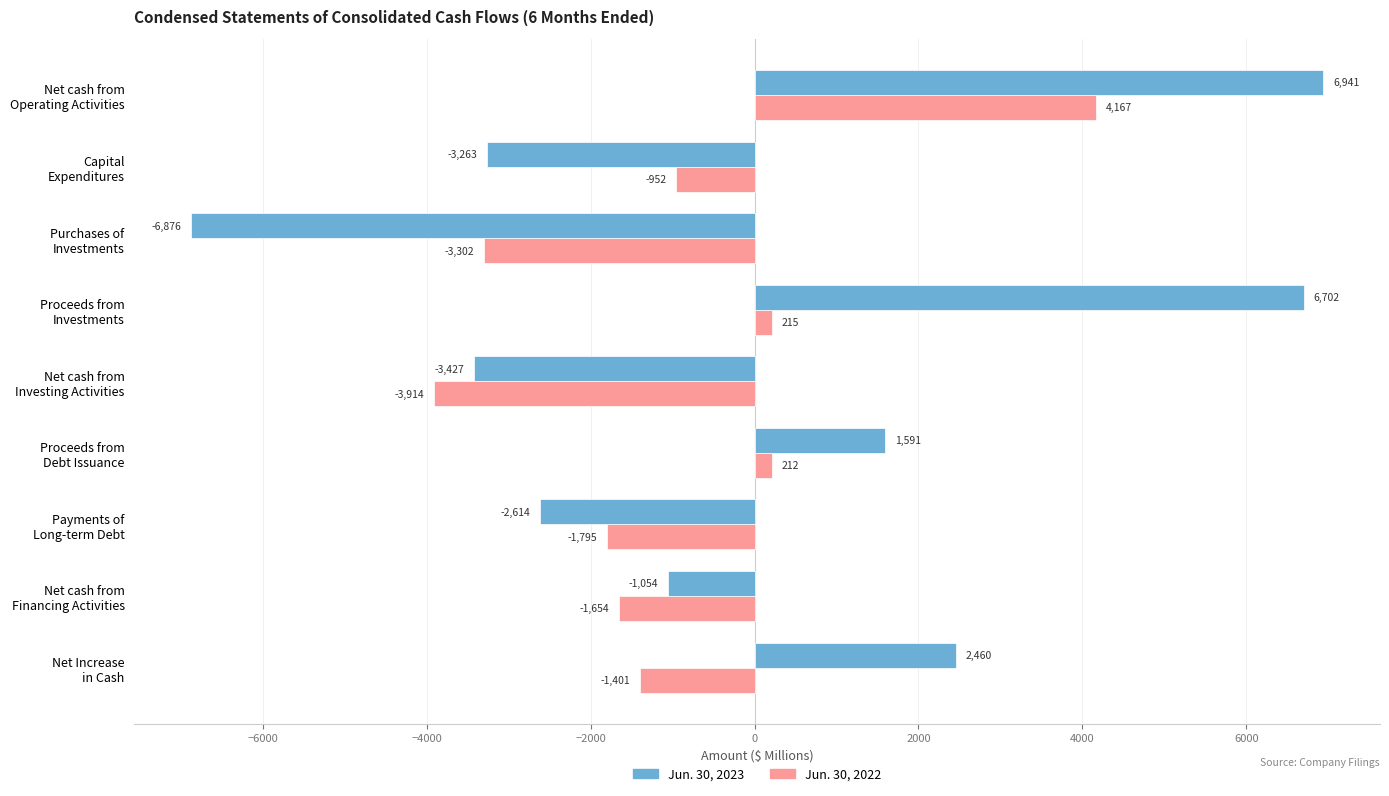

Which series has the widest spread of values?

Jun. 30, 2023